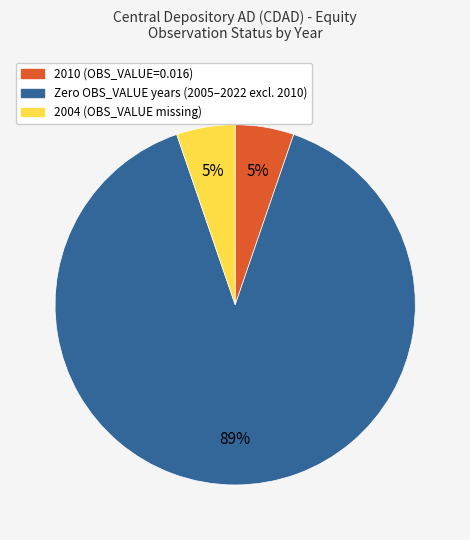

Is there any slice that represents more than half of the pie?

Yes